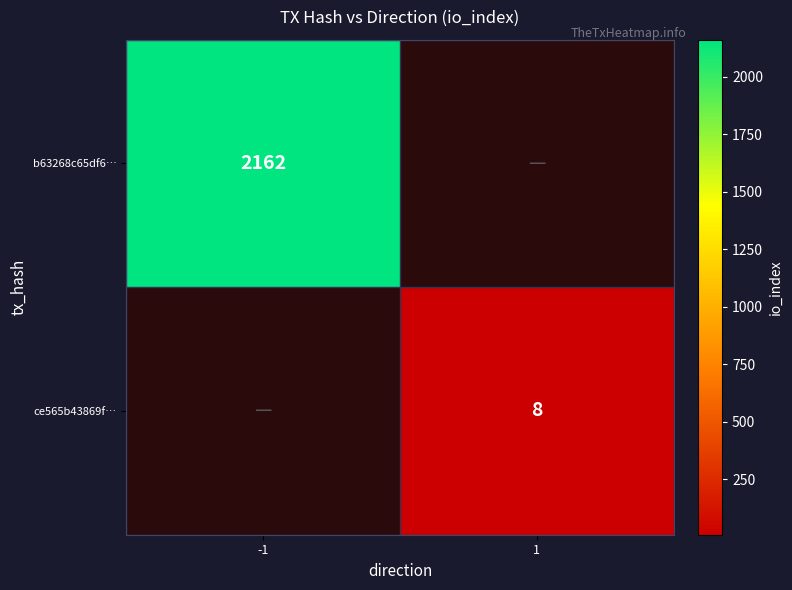

Count the number of categories in the chart.

2